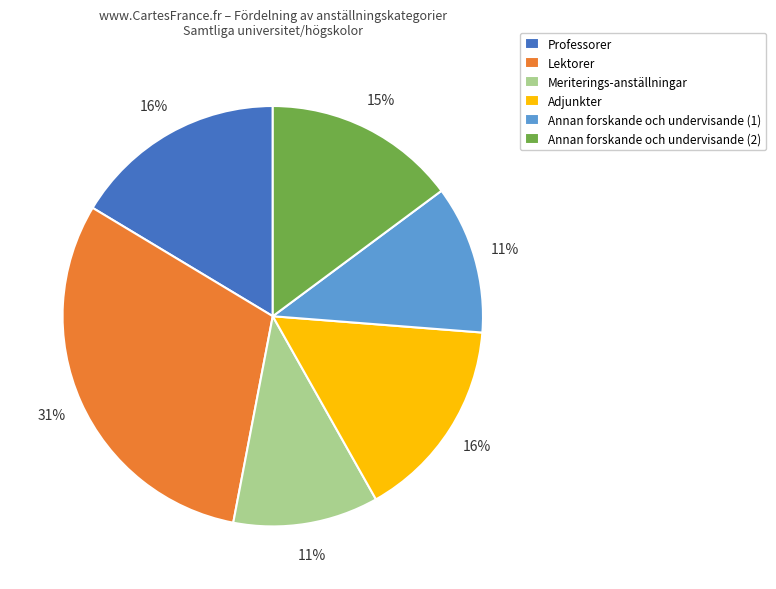

Is there any slice that represents more than half of the pie?

No